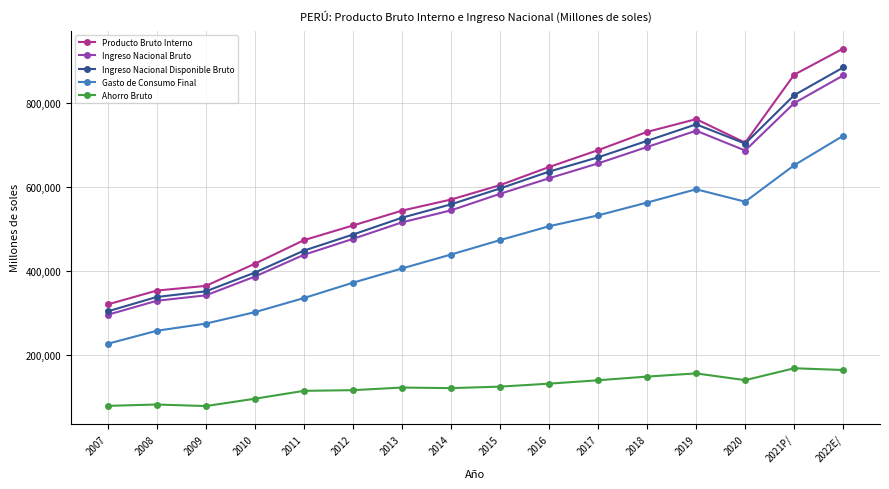

At which category is the sum across all series the highest?

2022E/